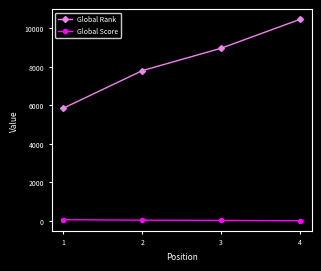

True or false: Global Rank has more than 0 points higher than both neighbors.

False